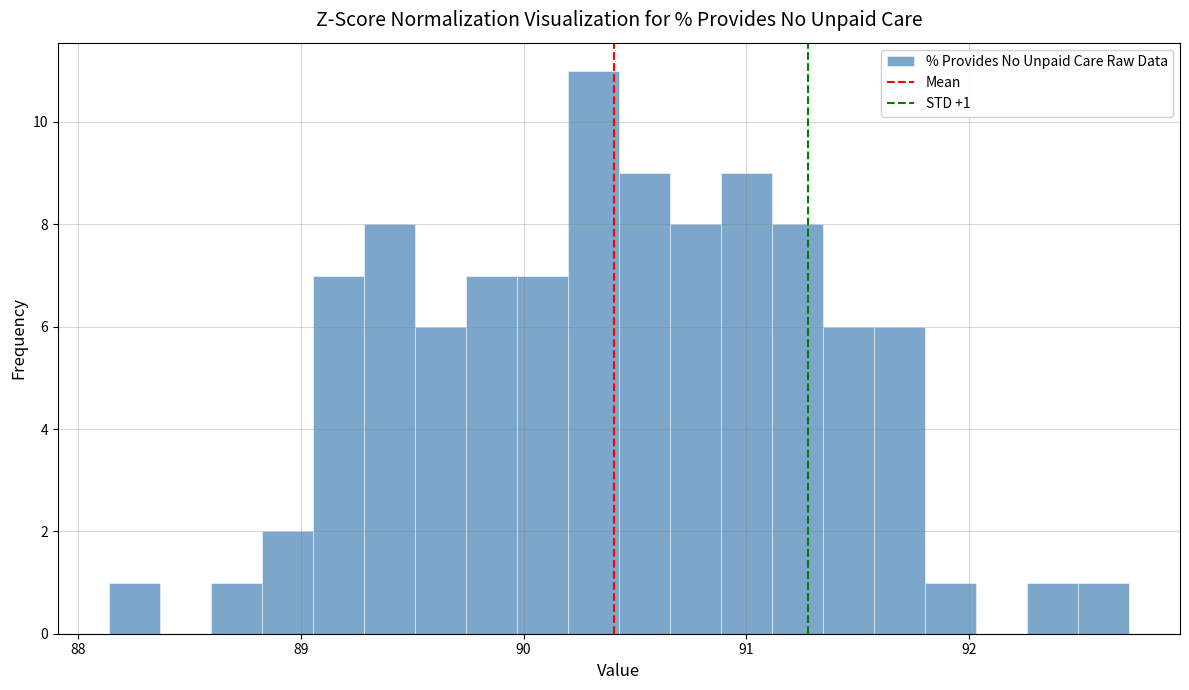

Read against the x-axis, roughly where is the centre of the tallest bar?

90.3